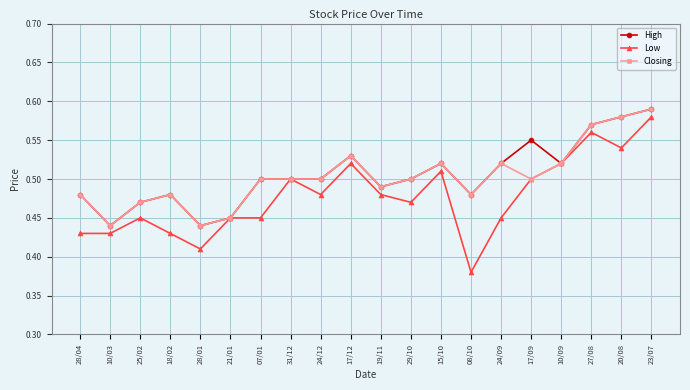

The Low series shows 0.7 at 24/12. True or false?

False